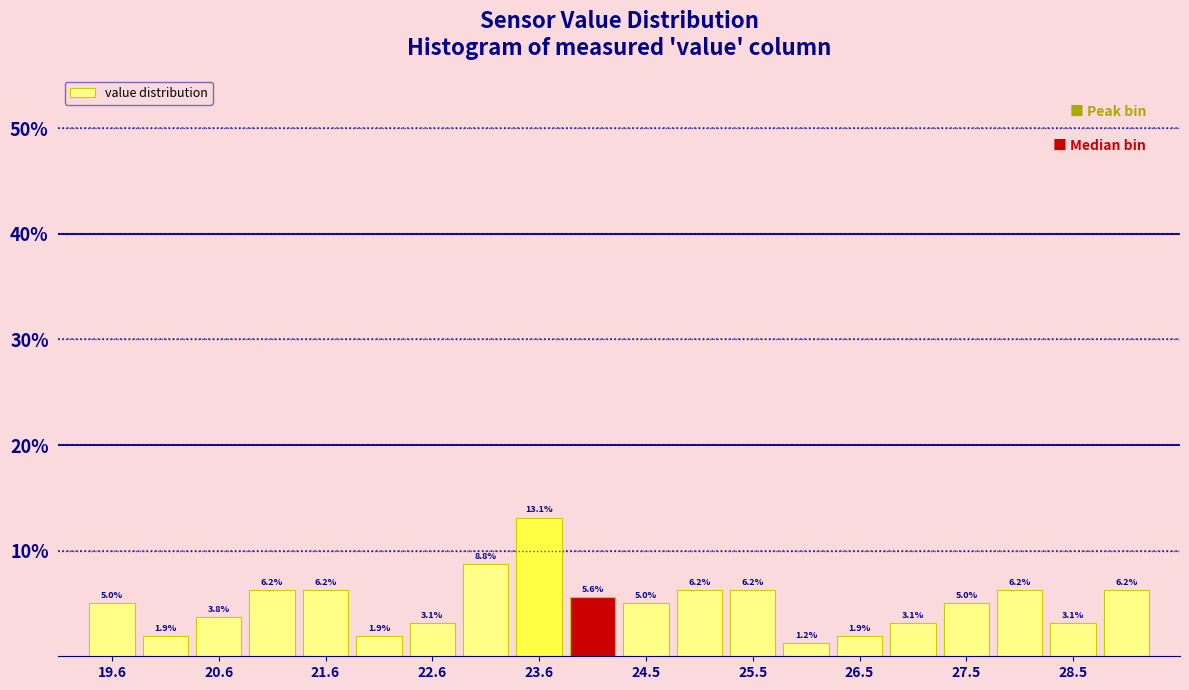

Reading left to right, list every bar in this chart as the range it spans on the x-axis followed by its height. The bar edges are not printed on the chart, so give them approximately, as read against the axis.

19.3 to 19.8: 5.0
19.8 to 20.3: 1.9
20.3 to 20.8: 3.8
20.8 to 21.3: 6.2
21.3 to 21.8: 6.2
21.8 to 22.3: 1.9
22.3 to 22.8: 3.1
22.8 to 23.3: 8.8
23.3 to 23.8: 13.1
23.8 to 24.3: 5.6
24.3 to 24.8: 5.0
24.8 to 25.3: 6.2
25.3 to 25.8: 6.2
25.8 to 26.3: 1.2
26.3 to 26.8: 1.9
26.8 to 27.3: 3.1
27.3 to 27.8: 5.0
27.8 to 28.3: 6.2
28.3 to 28.8: 3.1
28.8 to 29.3: 6.2